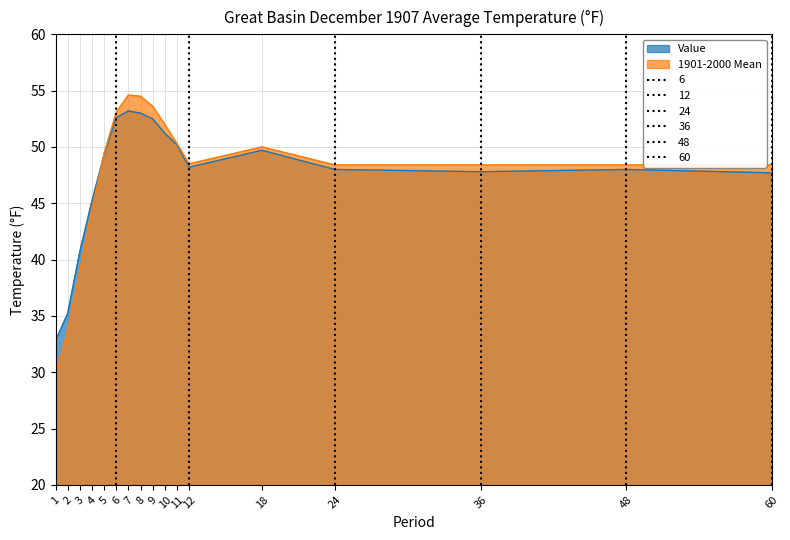

How many data points in Value are less than 48?

6